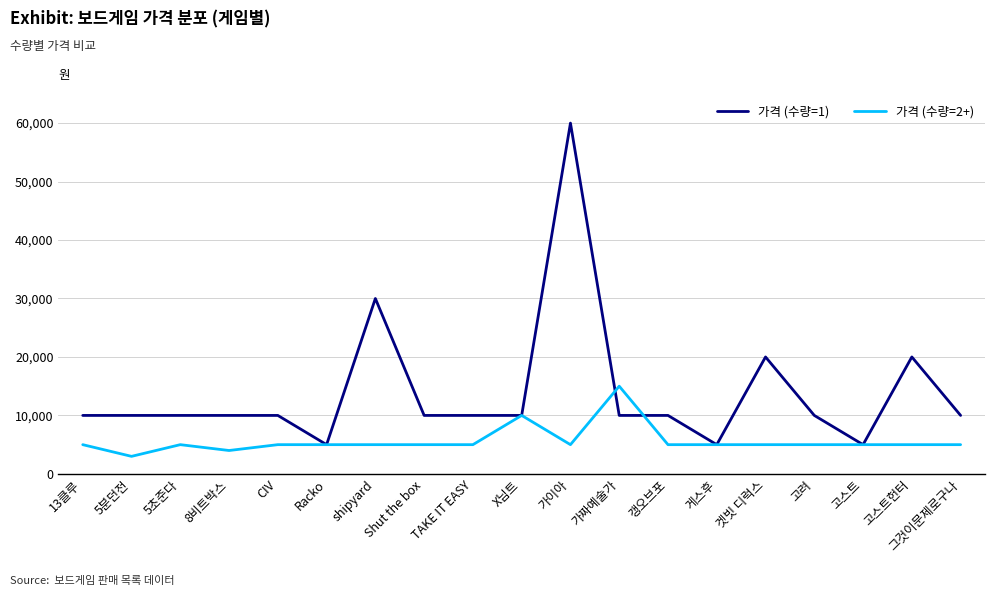

At which category does the chart reach its minimum across all series?

5분던전